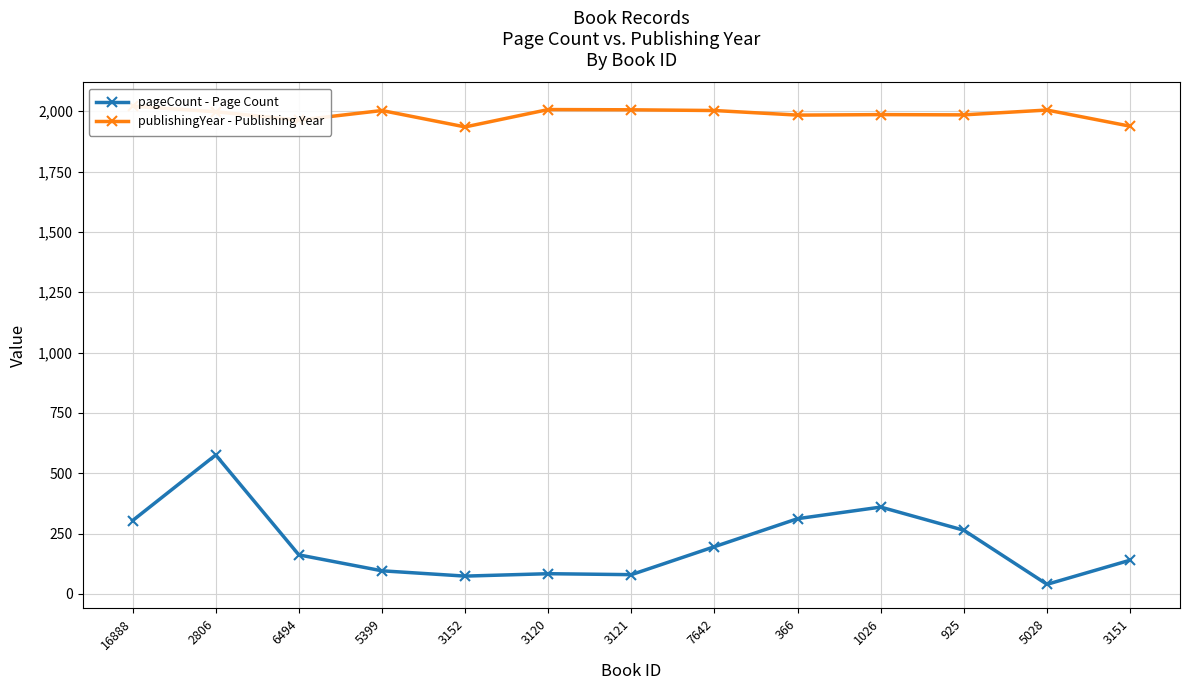

True or false: publishingYear - Publishing Year has more than 1 interior local peaks.

True